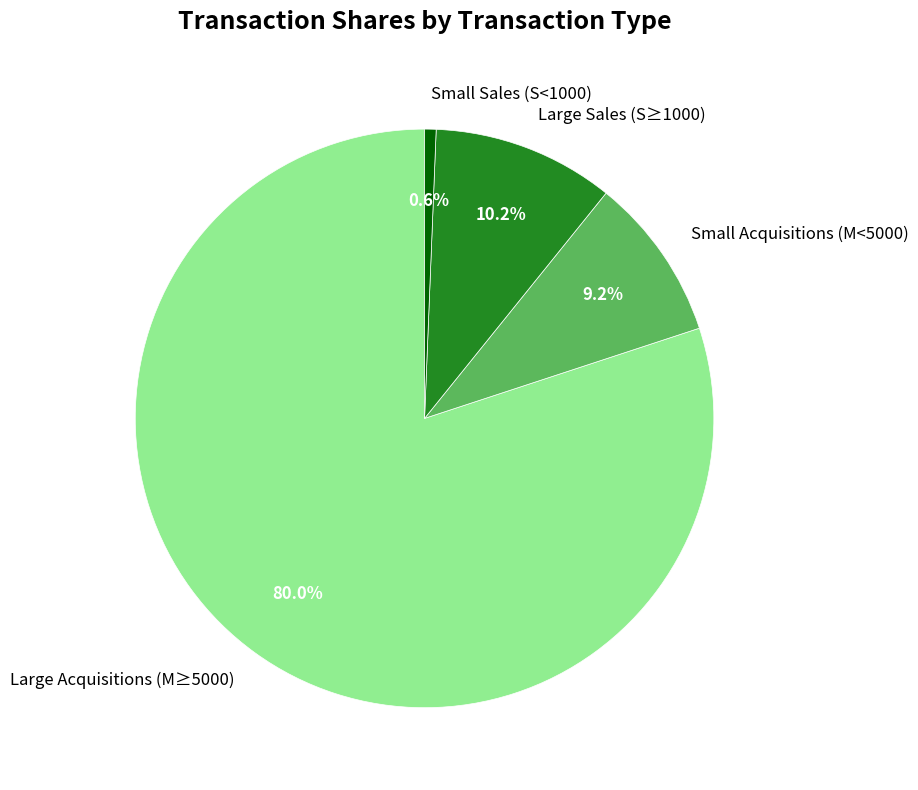

What is the smallest slice in the pie chart?

Small Sales (S<1000)